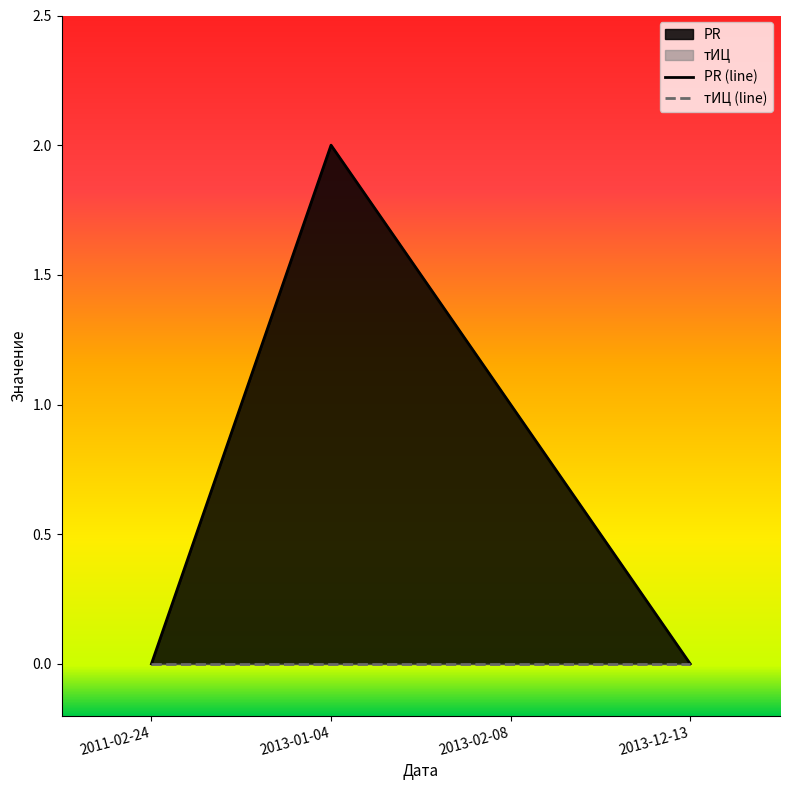

Reading left to right, what are all the values shown in this chart?

0	2	1	0